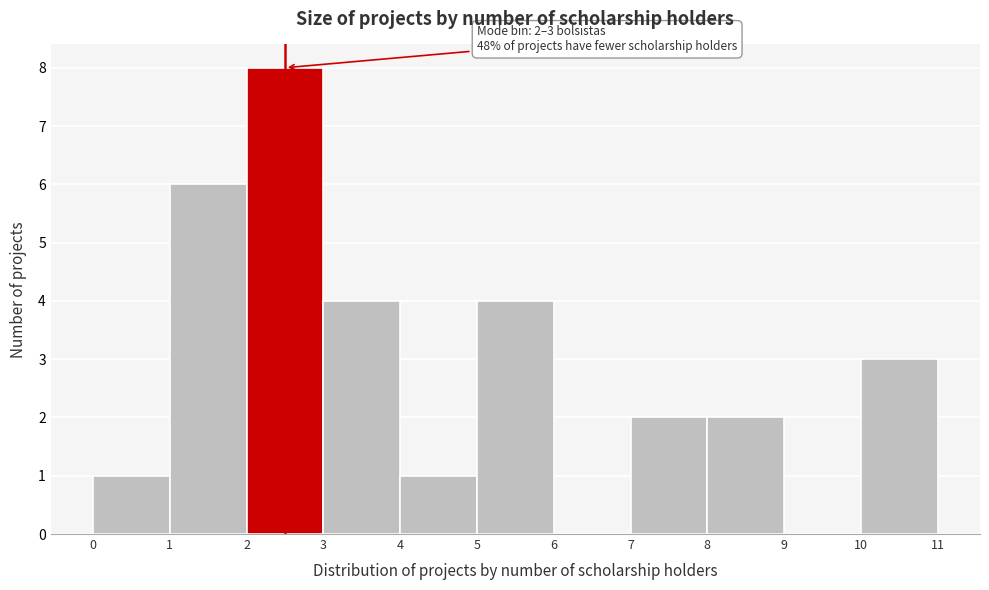

Over which range of the x-axis is the bar tallest?

2 to 3